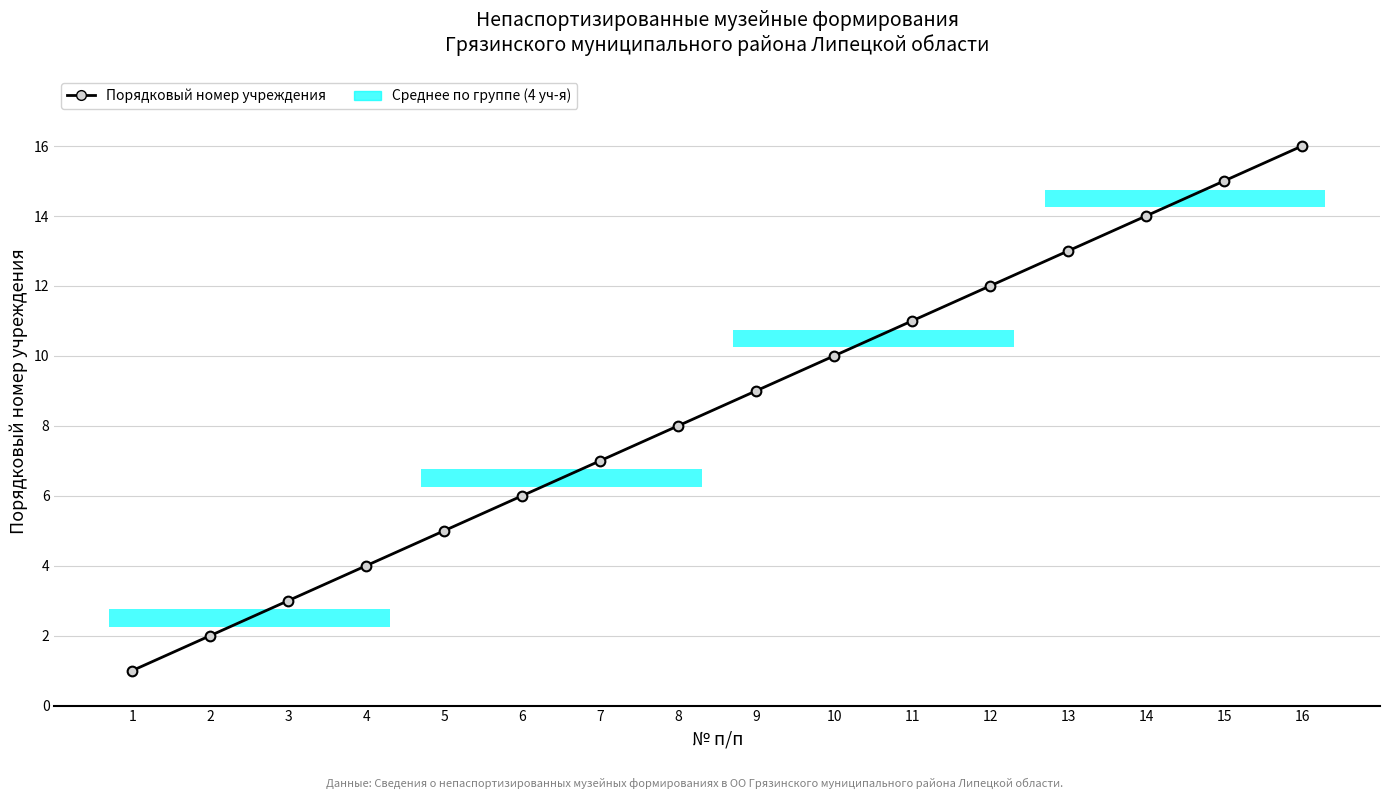

Reading left to right, what are all the values shown in this chart?

1=1	2=2	3=3	4=4	5=5	6=6	7=7	8=8	9=9	10=10	11=11	12=12	13=13	14=14	15=15	16=16